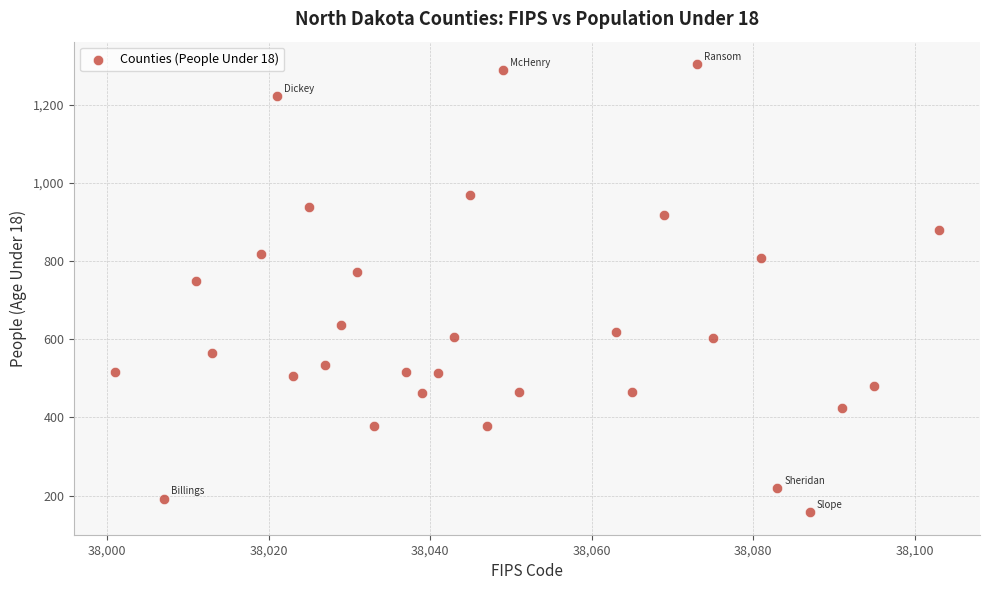

What Y value in the scatter plot is closest to 730?

748